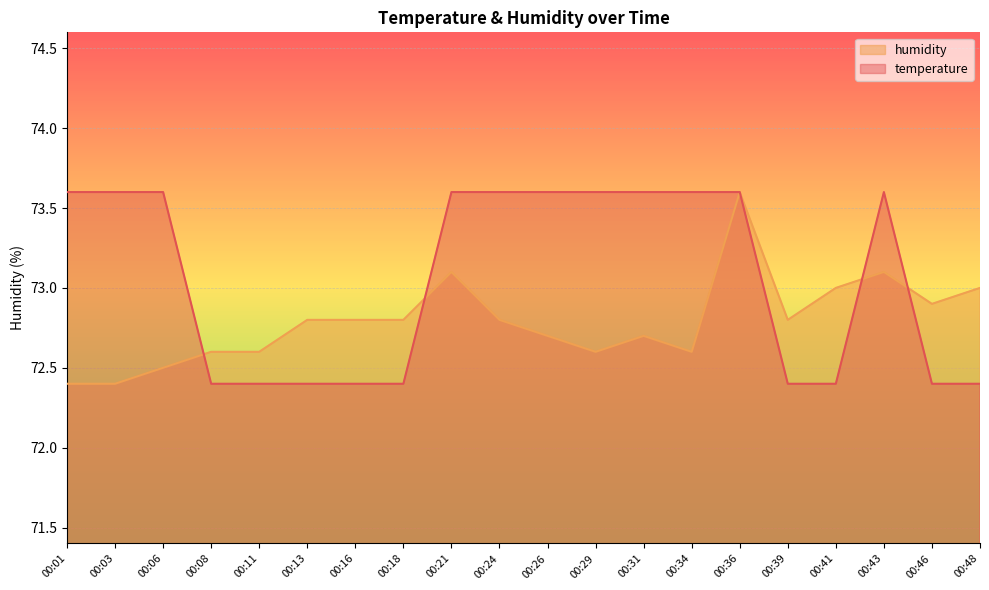

Which series changed the most between 00:18 and 00:24?

temperature